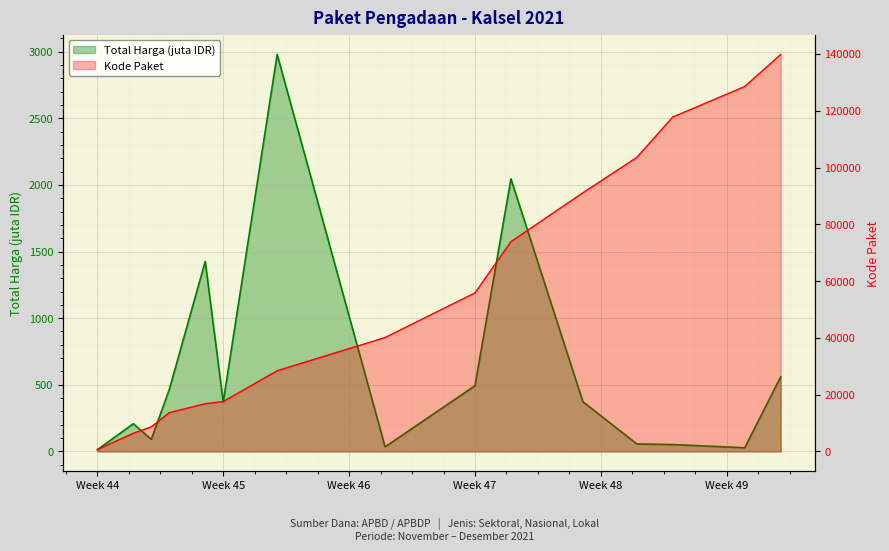

Does the chart display data point markers on the line(s)?

No